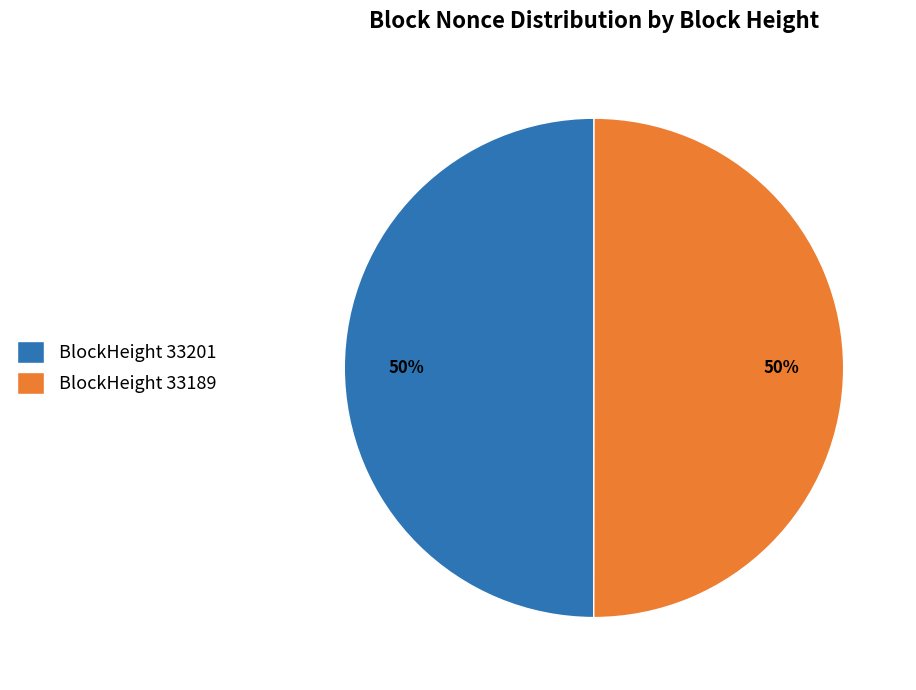

What is the ratio of the value at BlockHeight 33201 to the value at BlockHeight 33189?

1.0